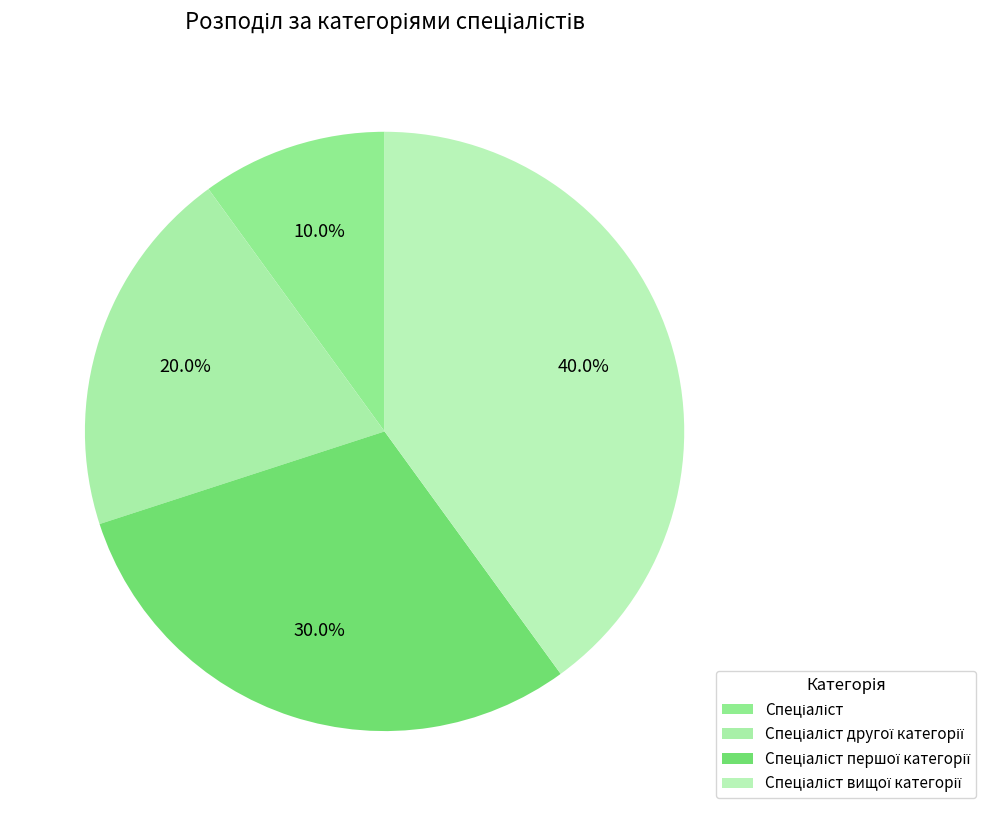

Combined, do Спеціаліст and Спеціаліст другої категорії account for over 50%?

No